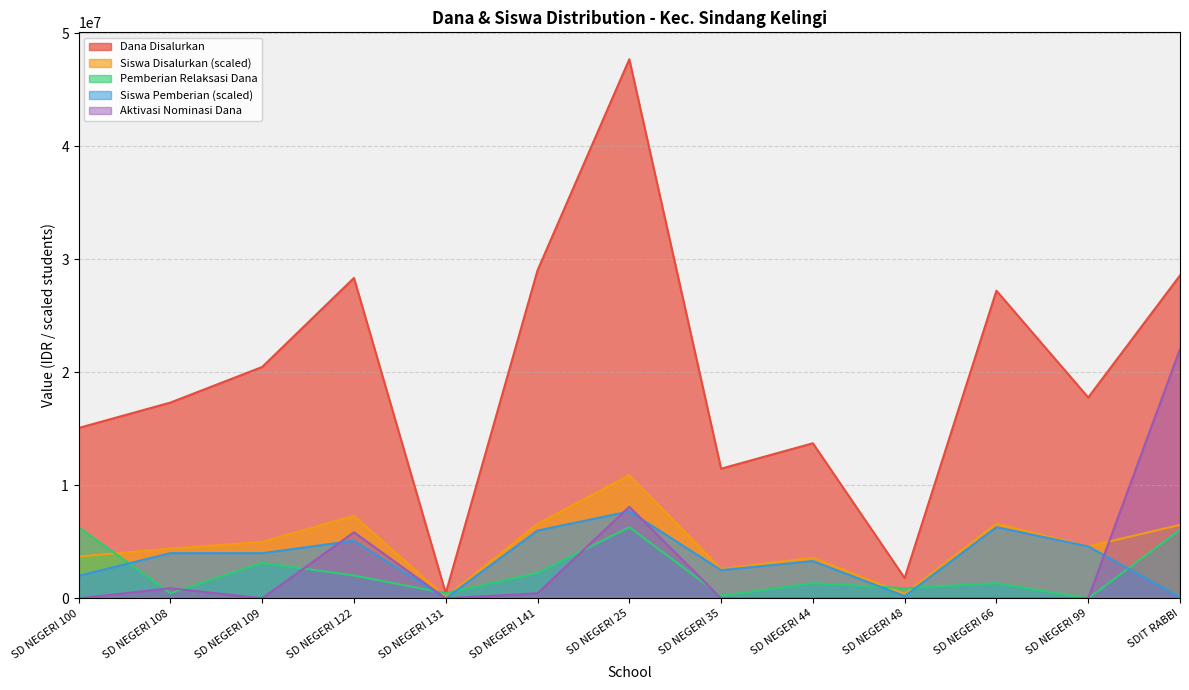

What is the difference between the highest and lowest values at SD NEGERI 35?

11475000